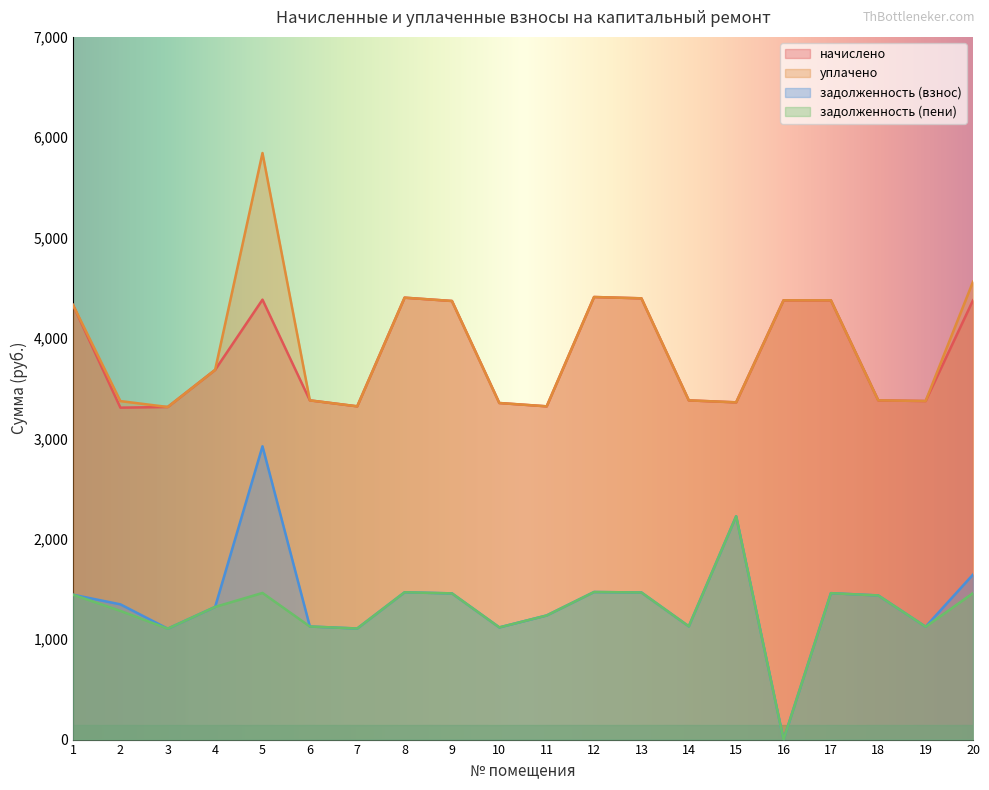

How many series are shown in this chart?

4